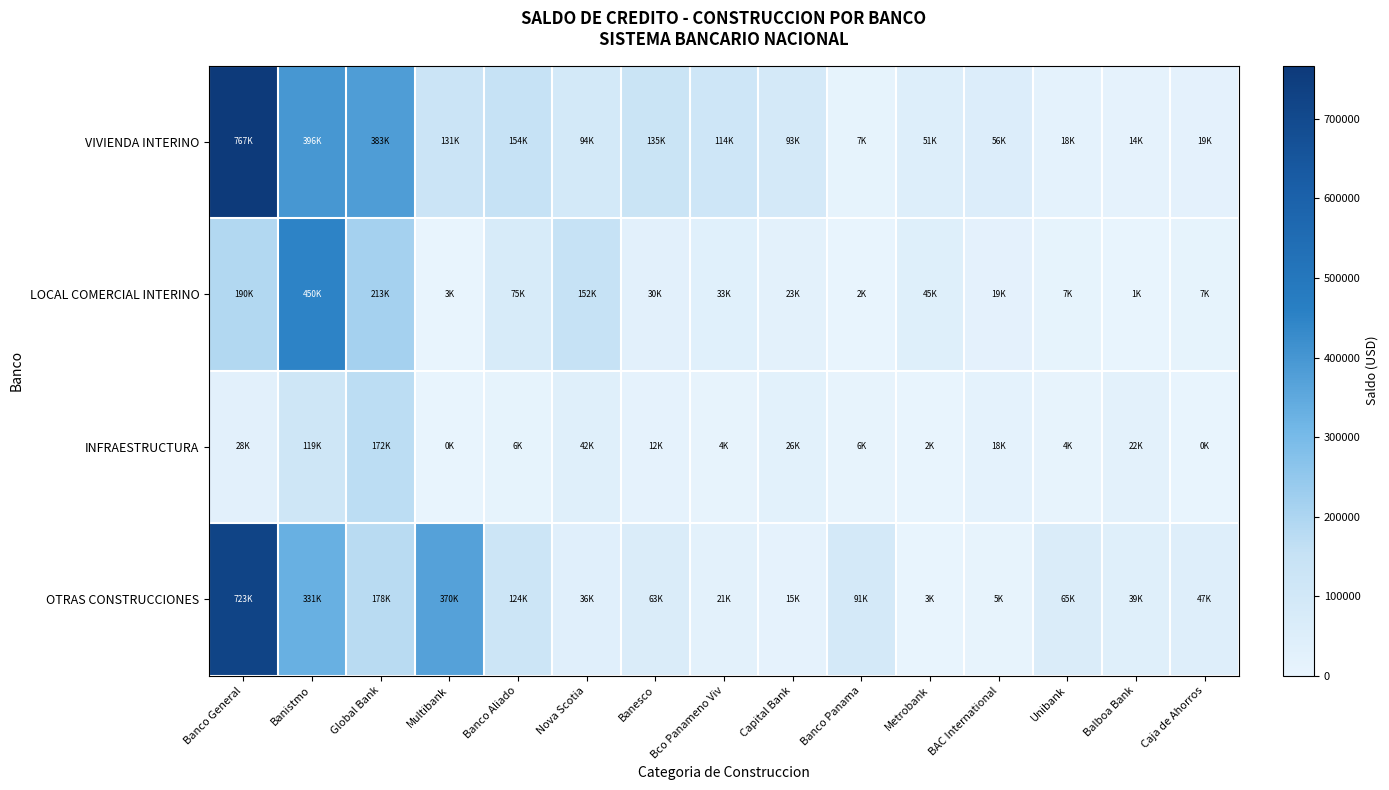

Reading right to left, what are all the values shown in this chart?

VIVIENDA INTERINO: Caja de Ahorros=18787.1	Balboa Bank=13861.2	Unibank=17751.2	BAC International=56004.2	Metrobank=50807.2	Banco Panama=7268.6	Capital Bank=92836.9	Bco Panameno Viv=113901.6	Banesco=135018.4	Nova Scotia=94410.8	Banco Aliado=153736.6	Multibank=130779.7	Global Bank=383152.7	Banistmo=396212.9	Banco General=767055.3
LOCAL COMERCIAL INTERINO: Caja de Ahorros=7456.0	Balboa Bank=843.4	Unibank=7330.0	BAC International=18807.9	Metrobank=44734.7	Banco Panama=2020.5	Capital Bank=23257.3	Bco Panameno Viv=33413.1	Banesco=29681.5	Nova Scotia=151814.8	Banco Aliado=75347.3	Multibank=2776.4	Global Bank=212888.4	Banistmo=450059.1	Banco General=189921.9
INFRAESTRUCTURA: Caja de Ahorros=0.0	Balboa Bank=22443.4	Unibank=3500.0	BAC International=17685.0	Metrobank=1821.3	Banco Panama=5963.1	Capital Bank=25769.3	Bco Panameno Viv=4303.0	Banesco=12149.5	Nova Scotia=41771.5	Banco Aliado=6439.5	Multibank=0.0	Global Bank=172031.7	Banistmo=119053.1	Banco General=27900.2
OTRAS CONSTRUCCIONES: Caja de Ahorros=46569.5	Balboa Bank=39194.8	Unibank=65202.7	BAC International=4600.9	Metrobank=2500.4	Banco Panama=91248.0	Capital Bank=14757.1	Bco Panameno Viv=21278.8	Banesco=62511.1	Nova Scotia=36167.1	Banco Aliado=123869.6	Multibank=369907.8	Global Bank=178002.5	Banistmo=331053.7	Banco General=723004.8